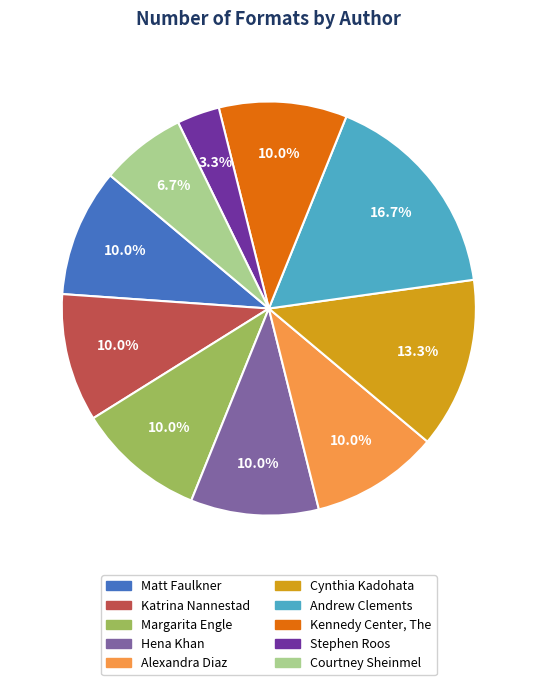

What portion of the pie excludes Kennedy Center, The?

90.0%